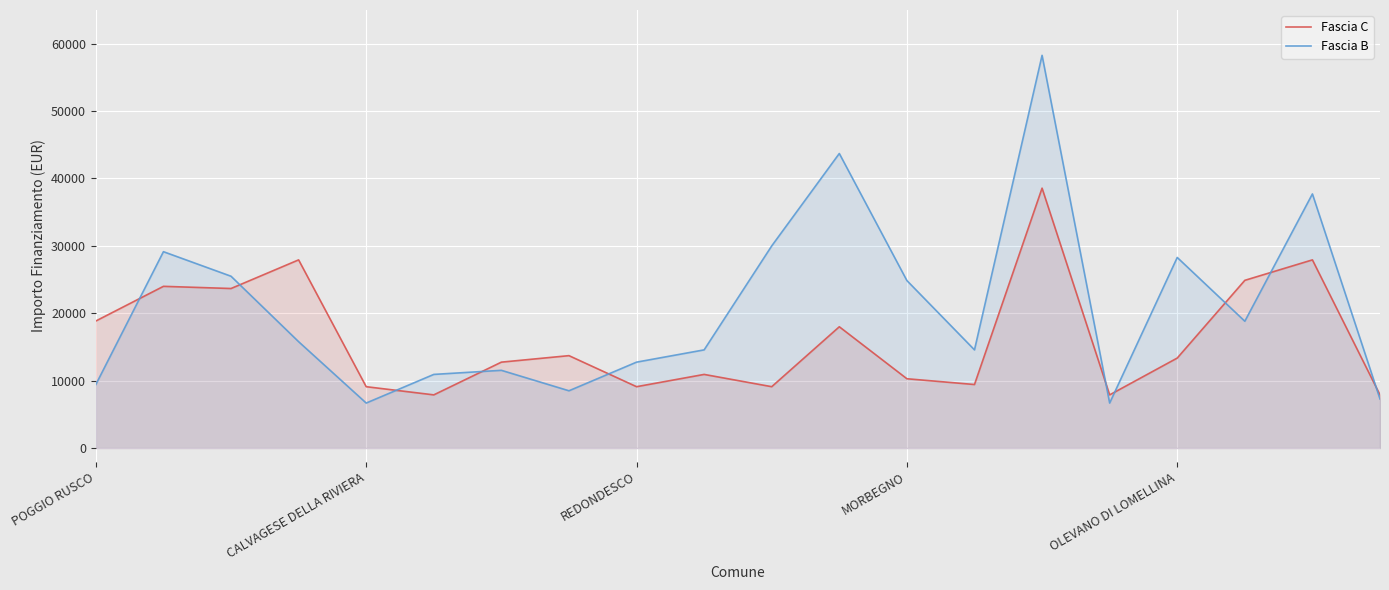

What is the value of the Fascia C point at the 2nd from the left?

23996